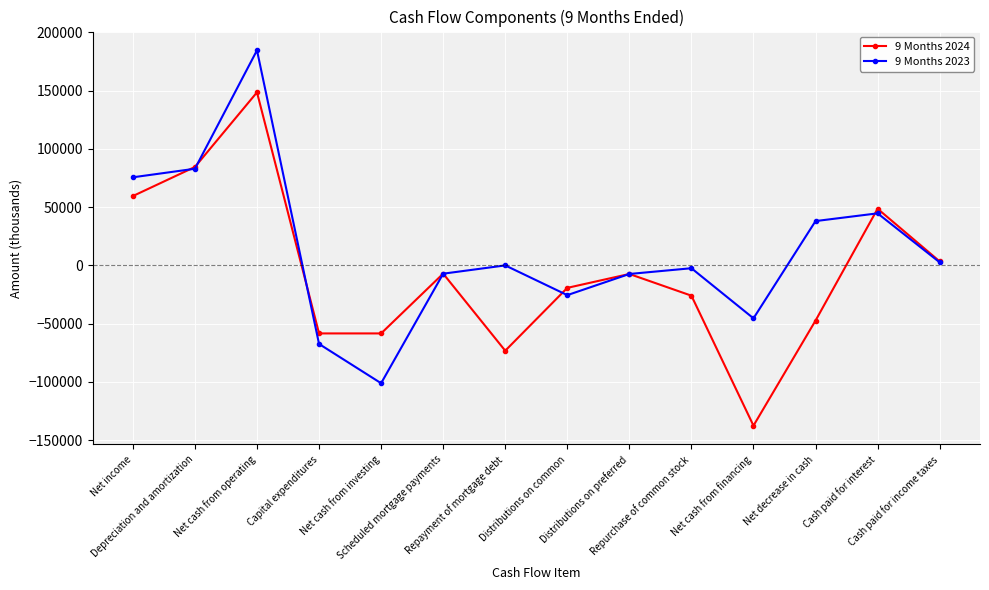

What is the maximum value shown in the chart?

184686